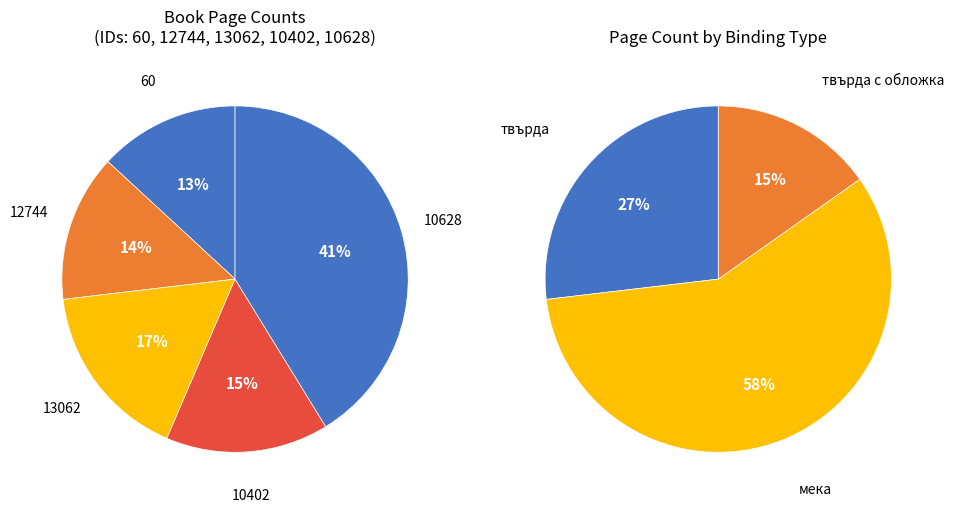

To the nearest percent, what is the combined percentage of 13062 and 10628?

58%